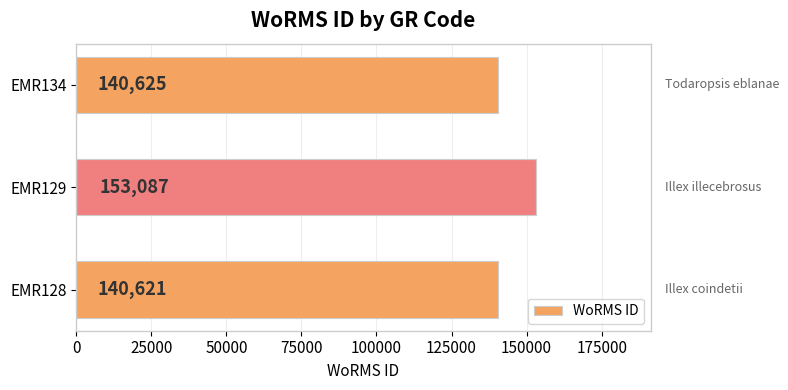

Rank the categories by value from highest to lowest.

EMR129, EMR134, EMR128